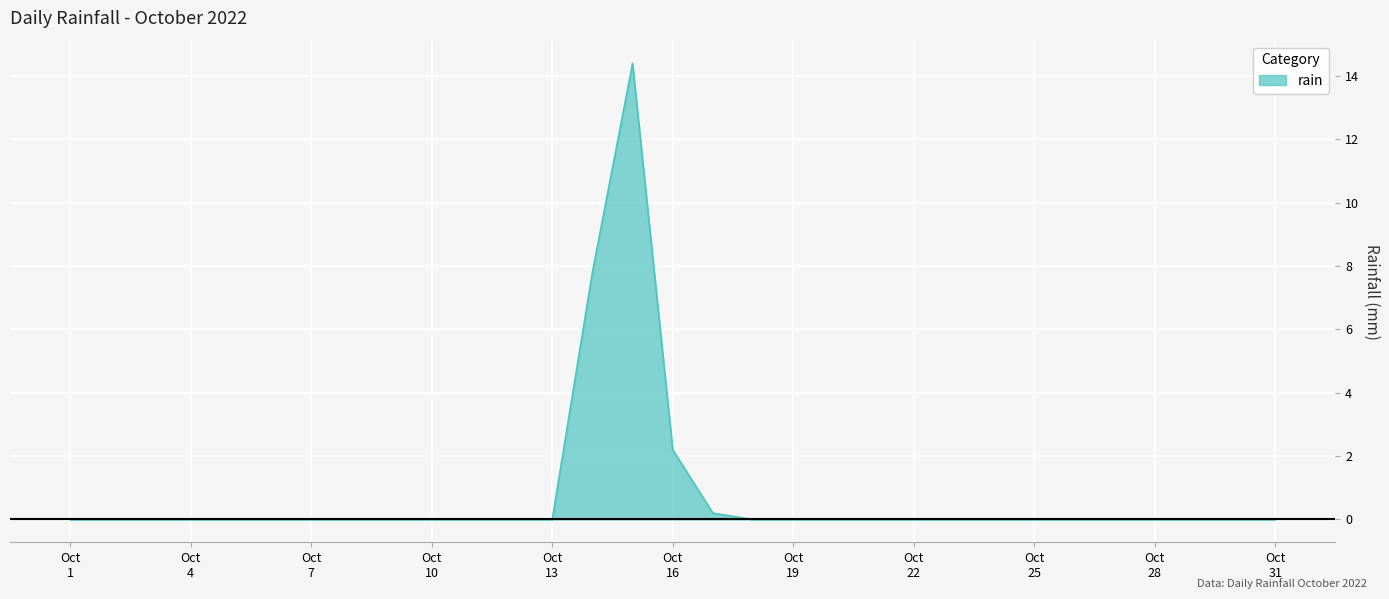

What is the greatest value displayed?

14.4